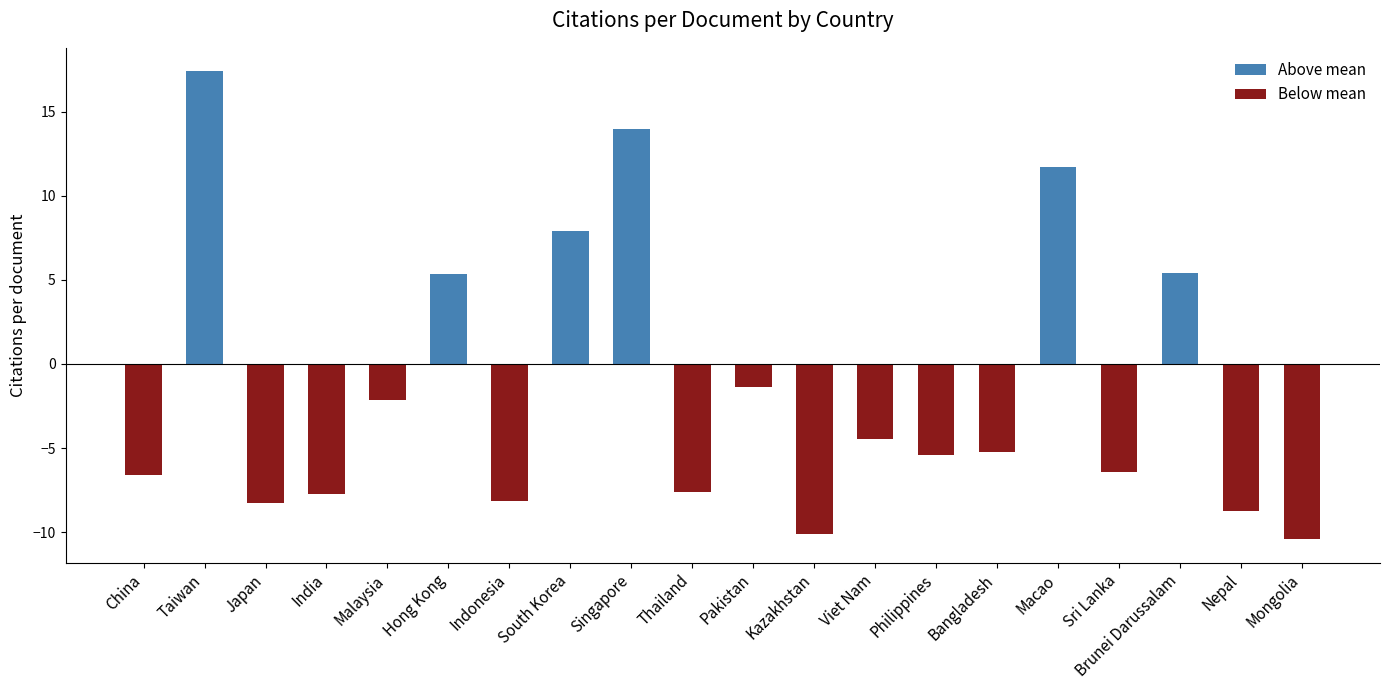

What is the value of the 17th bar from the left?

-6.4